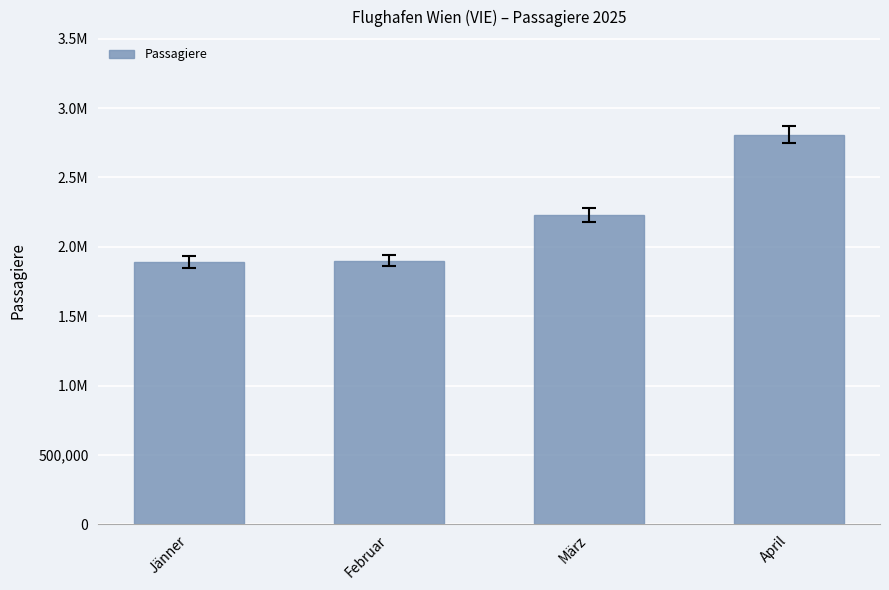

Count the number of values greater than 2227037.

1